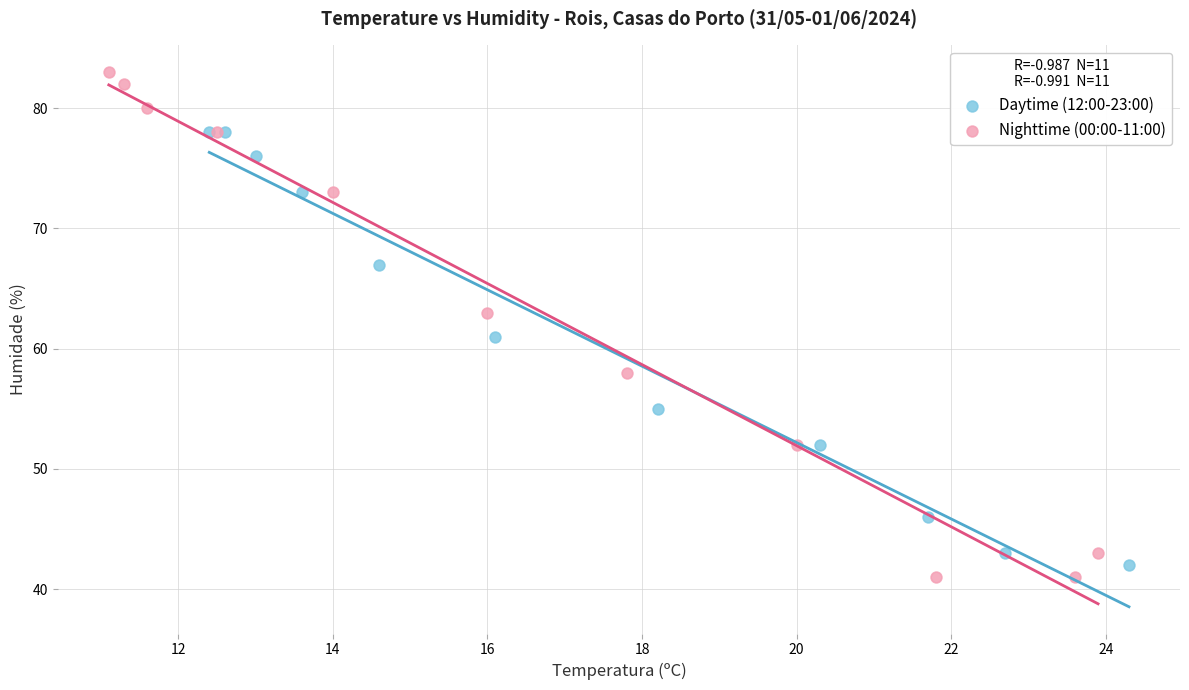

Which series has the largest Y range (max minus min)?

Nighttime (00:00-11:00)